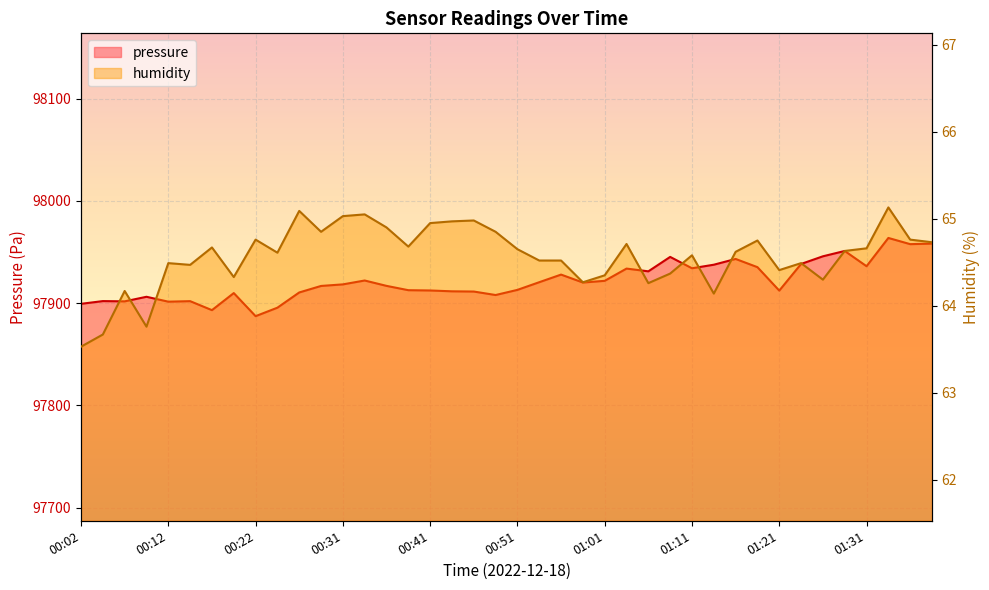

What is the highest value of the pressure series?

97963.7